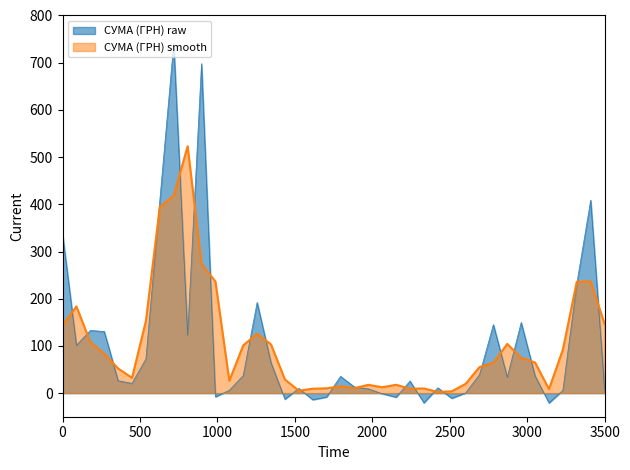

Which series has the widest spread of values?

СУМА (ГРН) raw